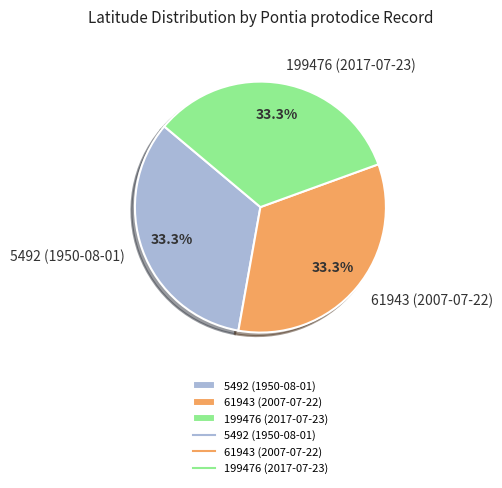

To the nearest percent, what portion does 5492 (1950-08-01) represent?

33%